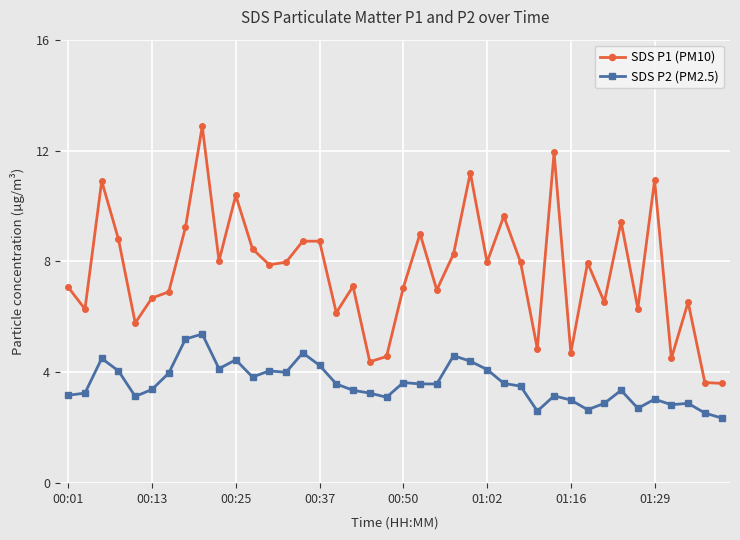

Count the number of data series in this chart.

2